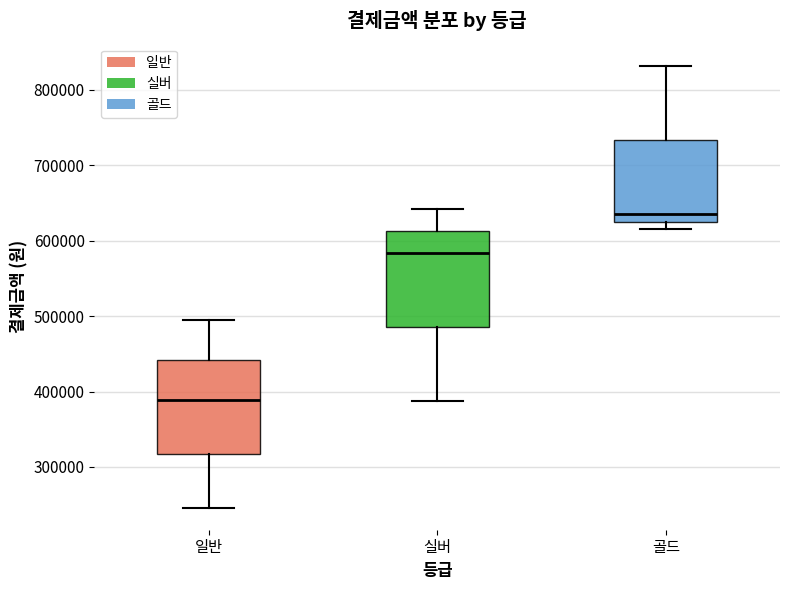

Which box's median line is the highest?

골드